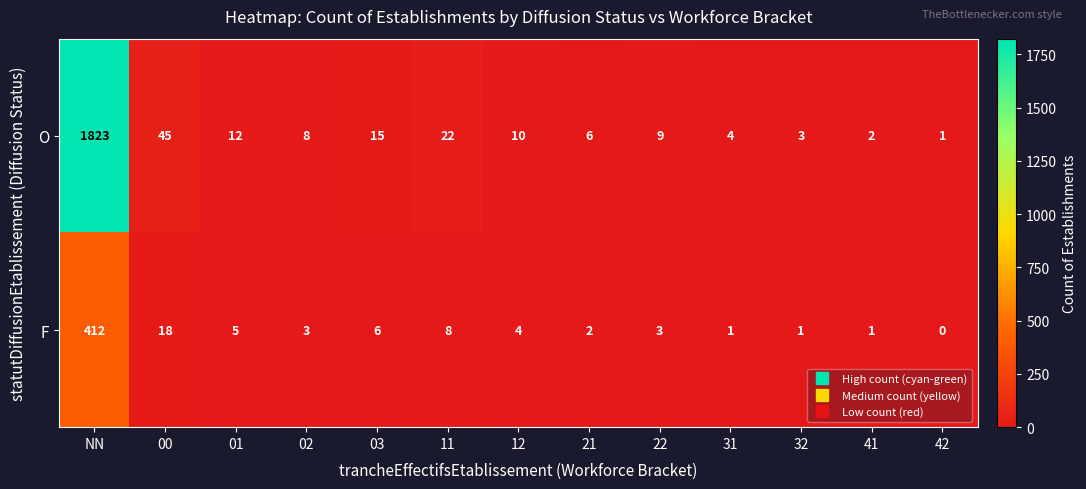

Count the number of categories in the chart.

13